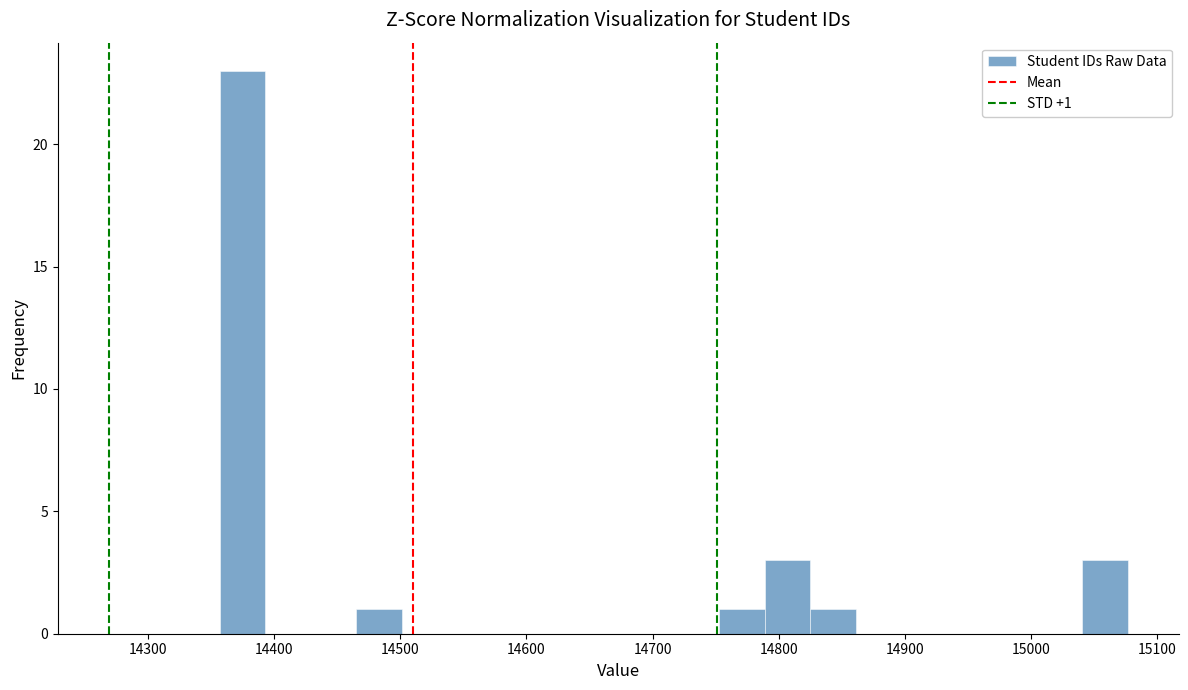

Read against the x-axis, roughly where is the centre of the tallest bar?

14380